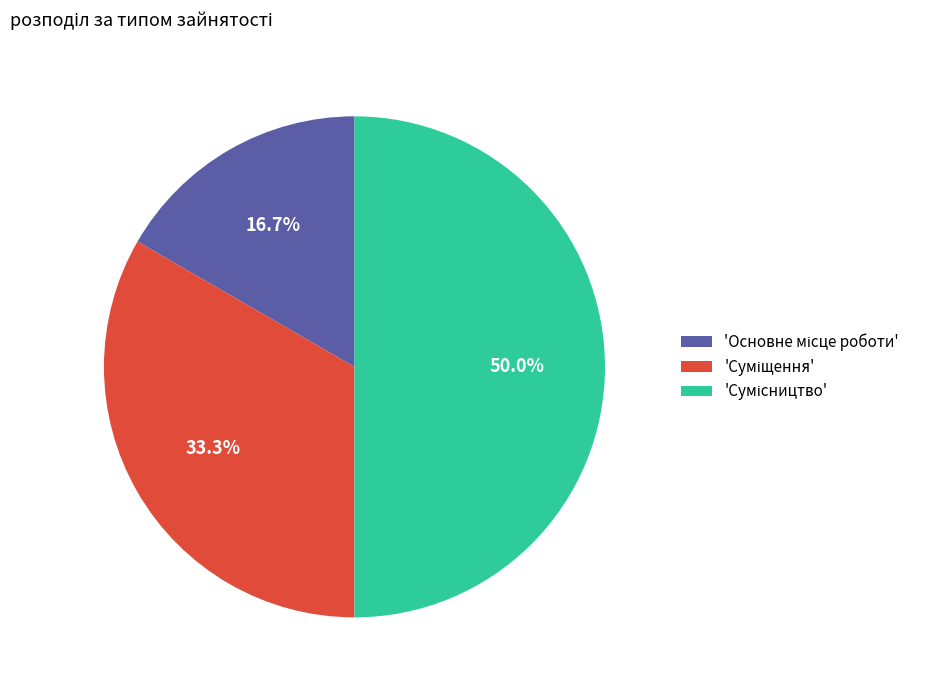

To the nearest percent, what is the average slice percentage?

33%